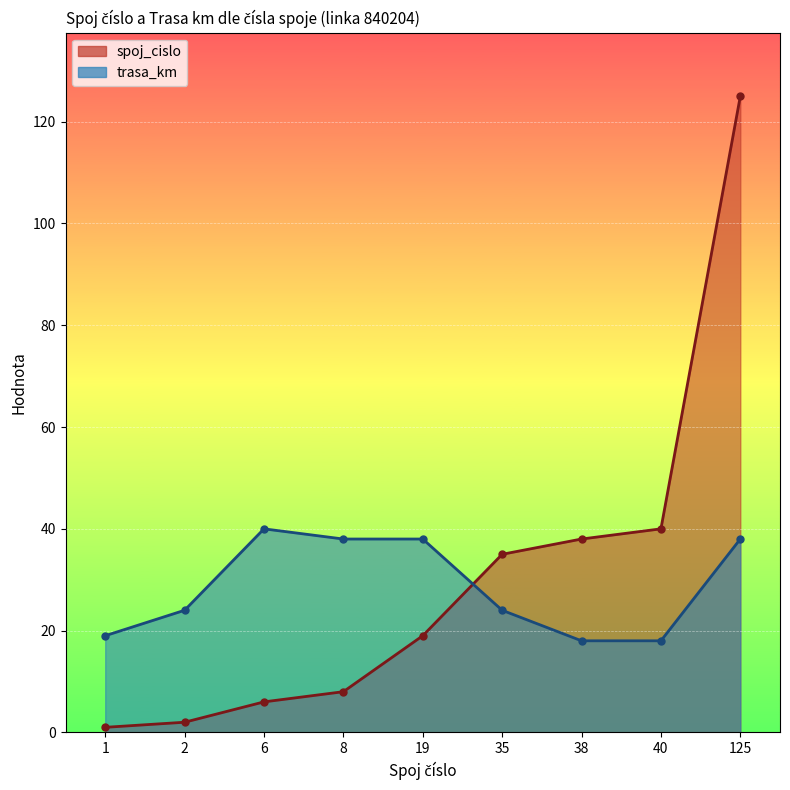

What is the average value of the spoj_cislo series?

30